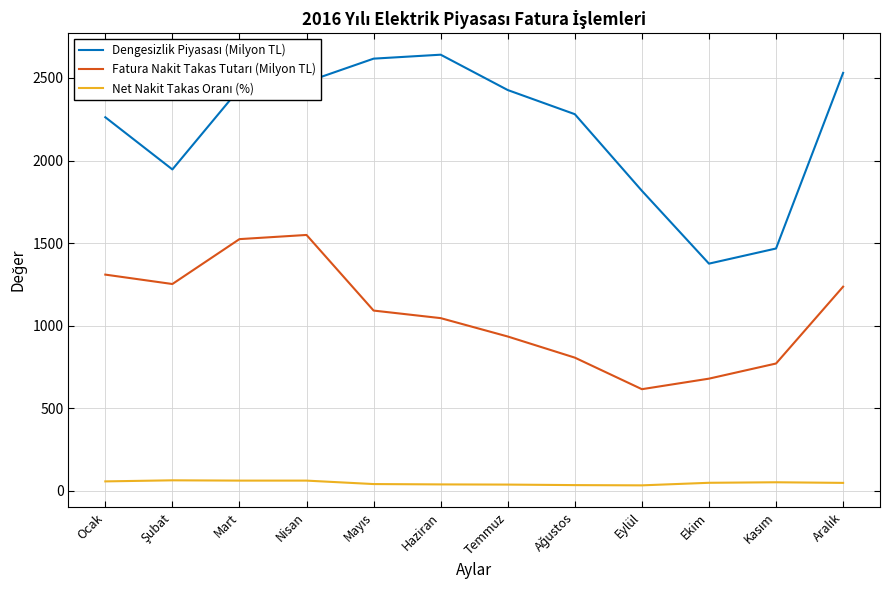

What is the total value across all series at Nisan?

4087.6